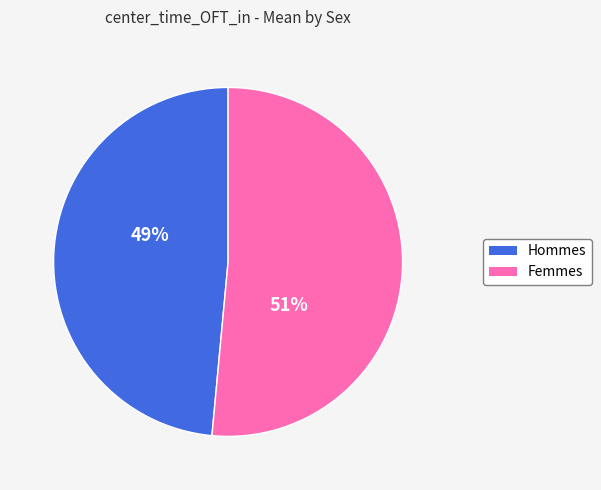

Is there a majority slice in this chart?

Yes